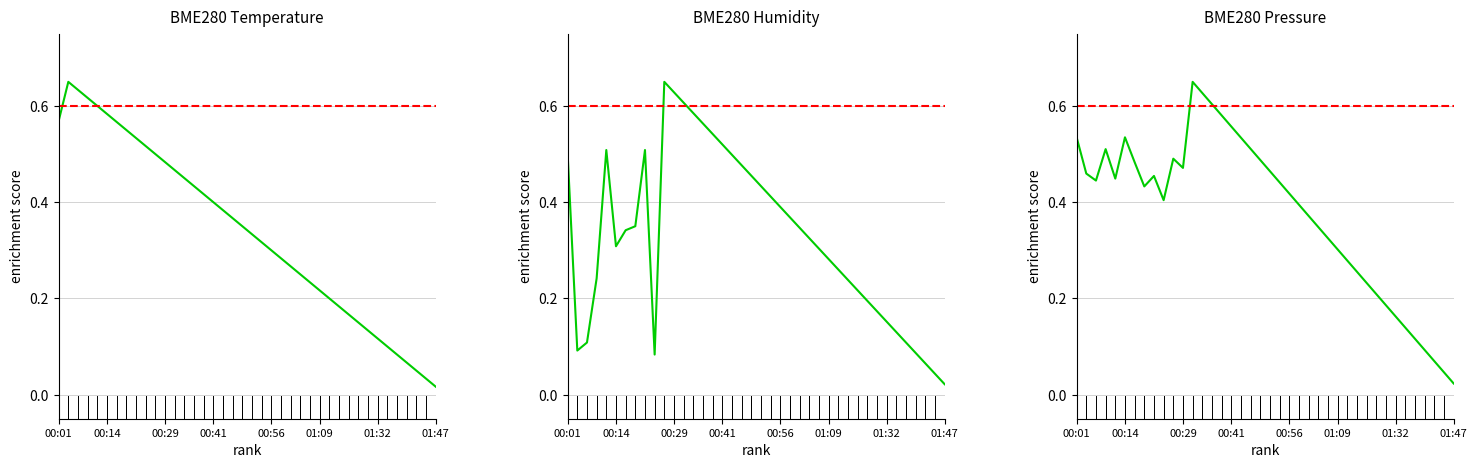

Where do BME280_pressure and BME280_humidity first cross each other?

00:41 and 00:56